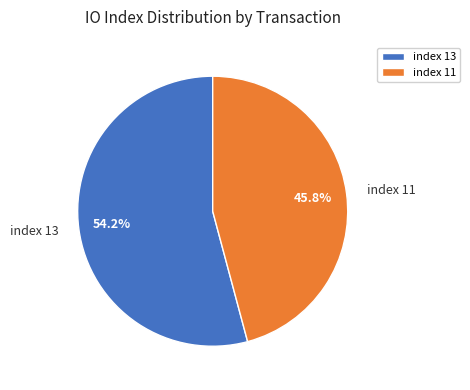

How many slices are in this pie chart?

2